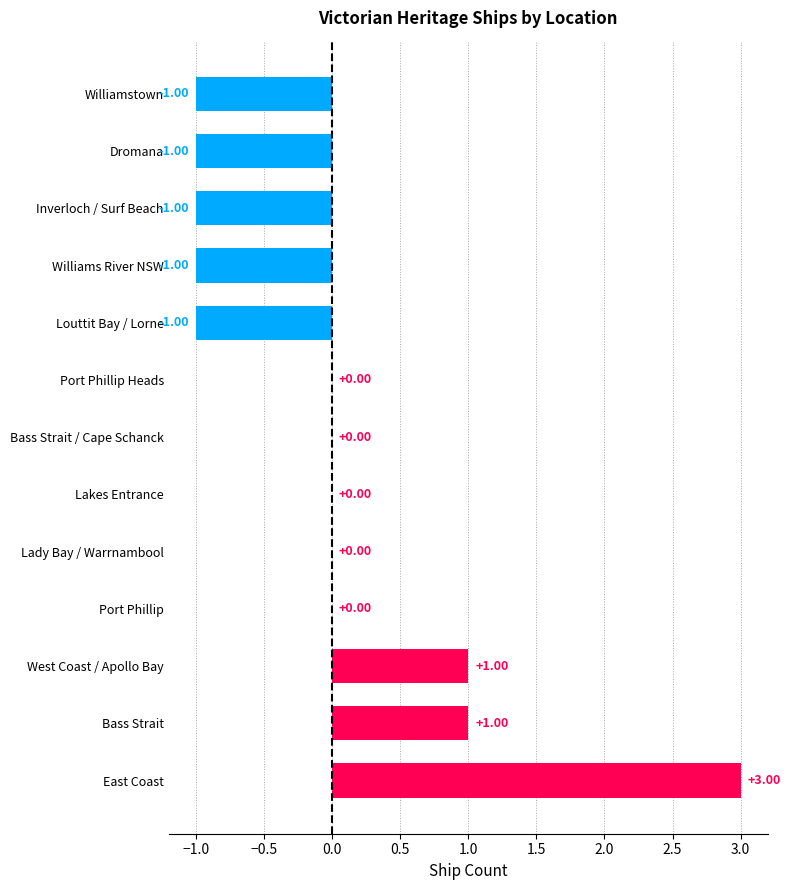

Between Inverloch / Surf Beach and Lakes Entrance, which is larger?

Lakes Entrance